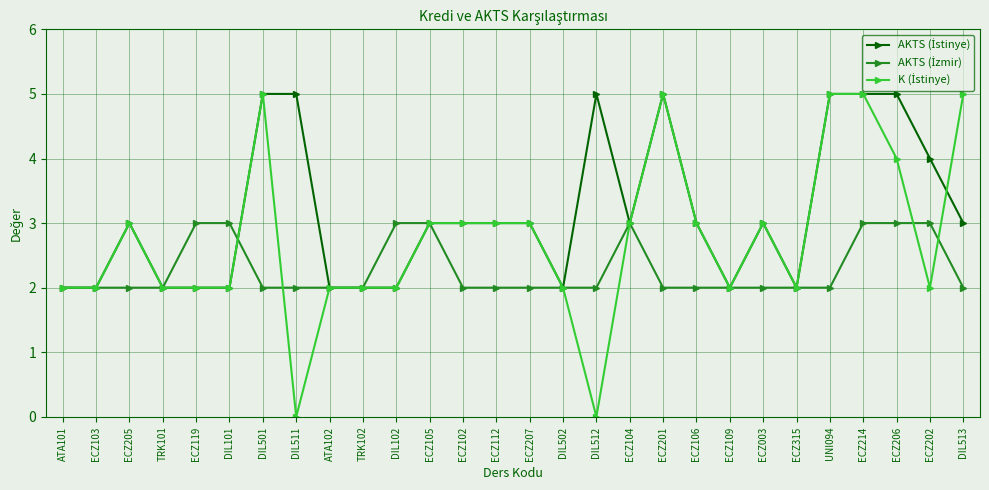

At which category is the sum across all series the highest?

ECZ214